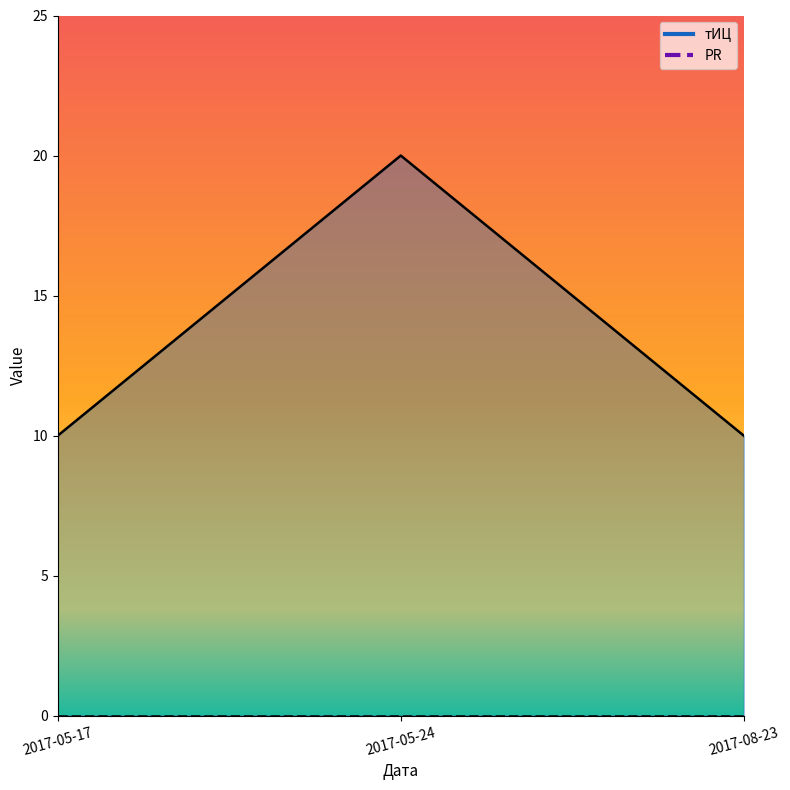

At which category does the chart reach its minimum across all series?

2017-05-17